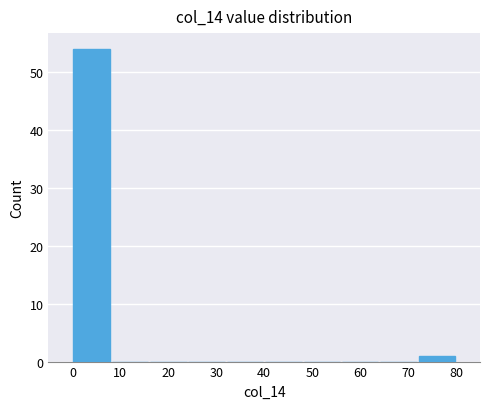

Which range on the x-axis has the tallest bar?

0 to 8